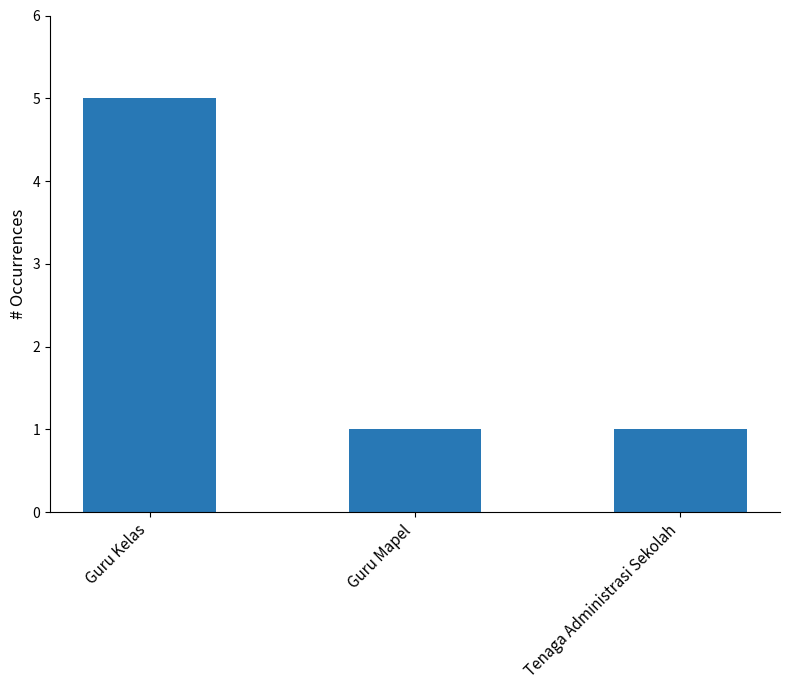

Reading right to left, transcribe all the data shown in this chart.

Tenaga Administrasi Sekolah=1	Guru Mapel=1	Guru Kelas=5